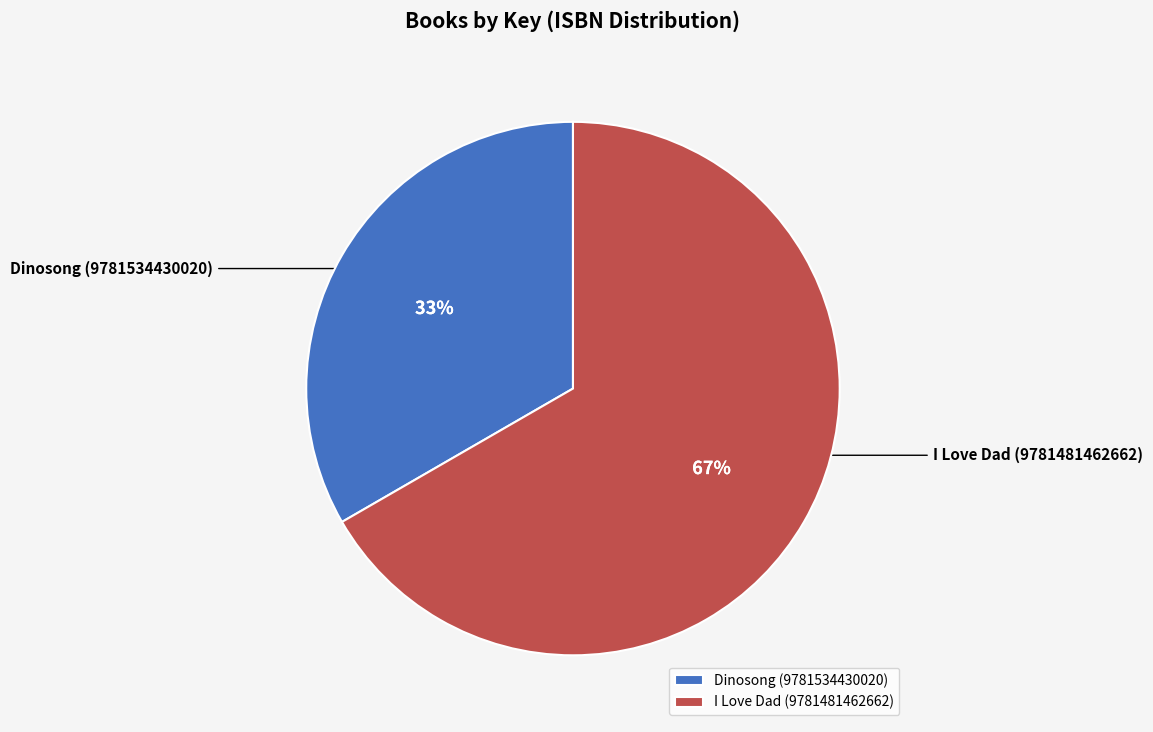

To the nearest percent, what percentage of the pie is Dinosong (9781534430020)?

33%